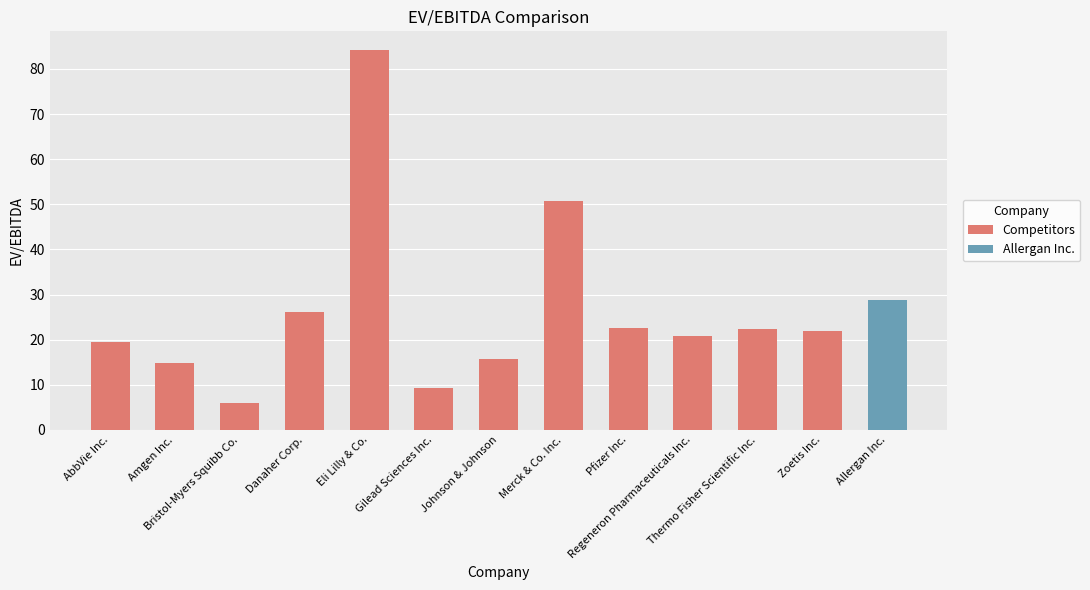

Does the chart contain stacked bars?

No